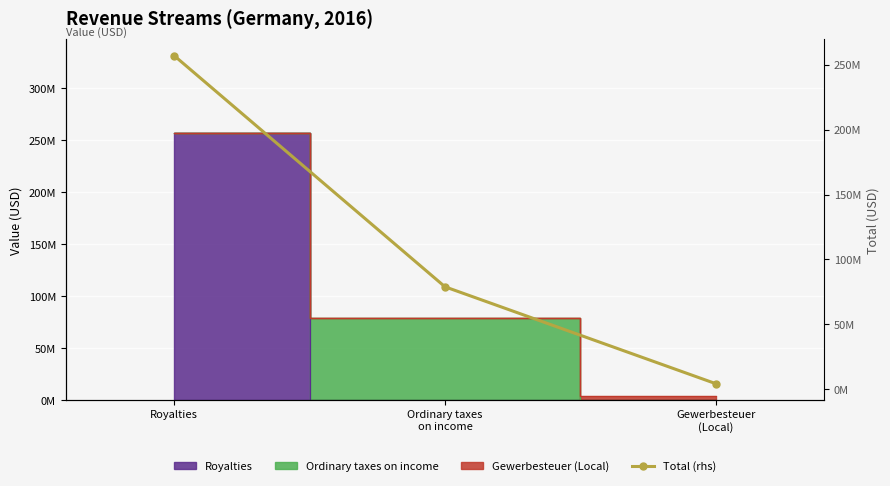

What is the difference between the second highest and minimum values?

74696648